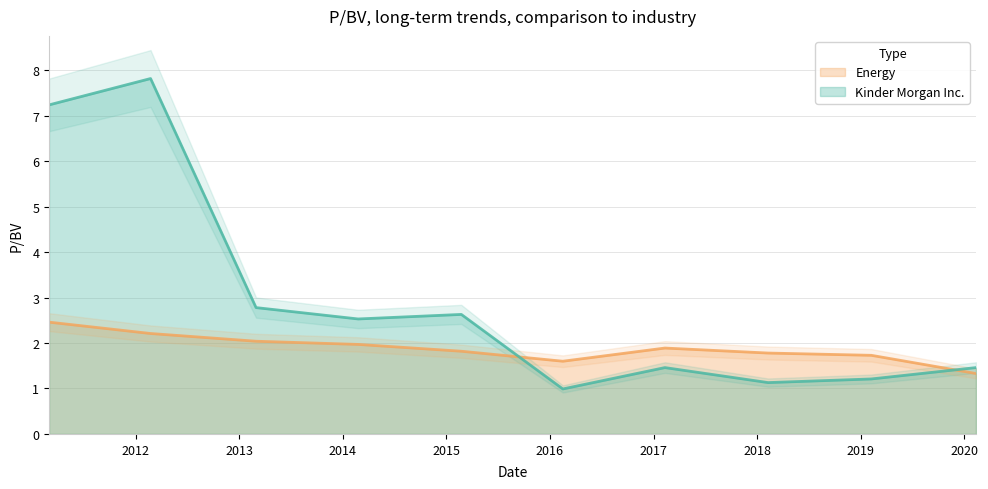

True or false: Kinder Morgan Inc. has more than 2 interior local peaks.

True